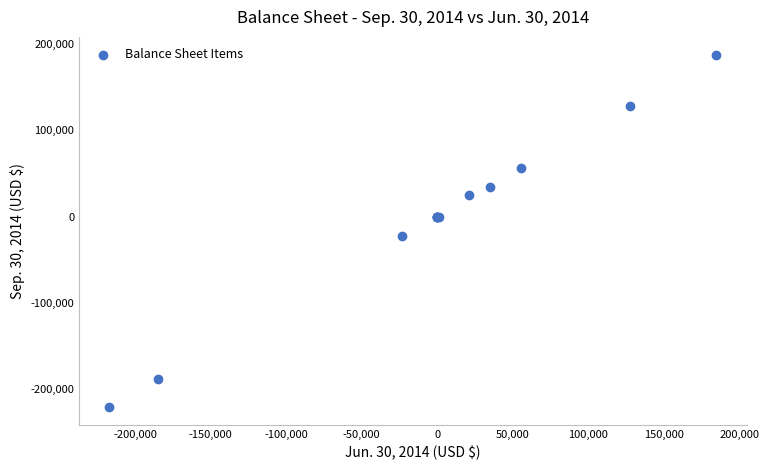

What Y value in the scatter plot is closest to -16596?

-23025